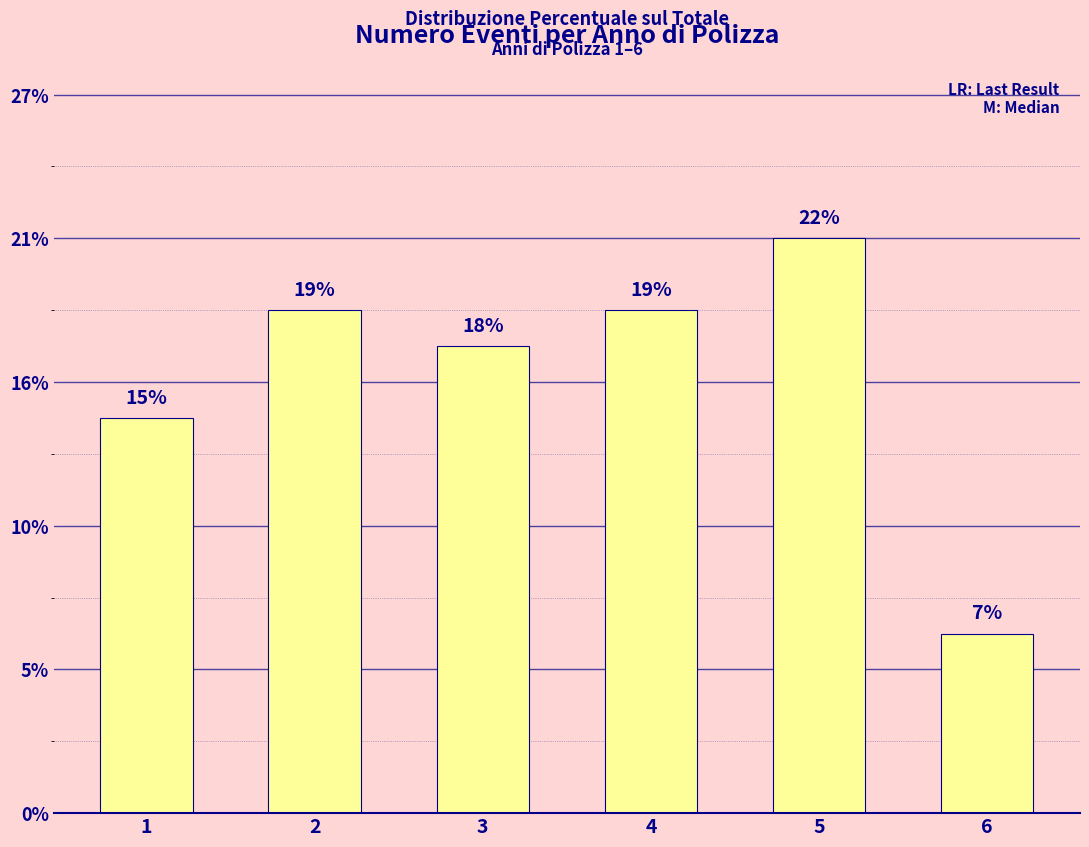

Does the chart contain any negative values?

No